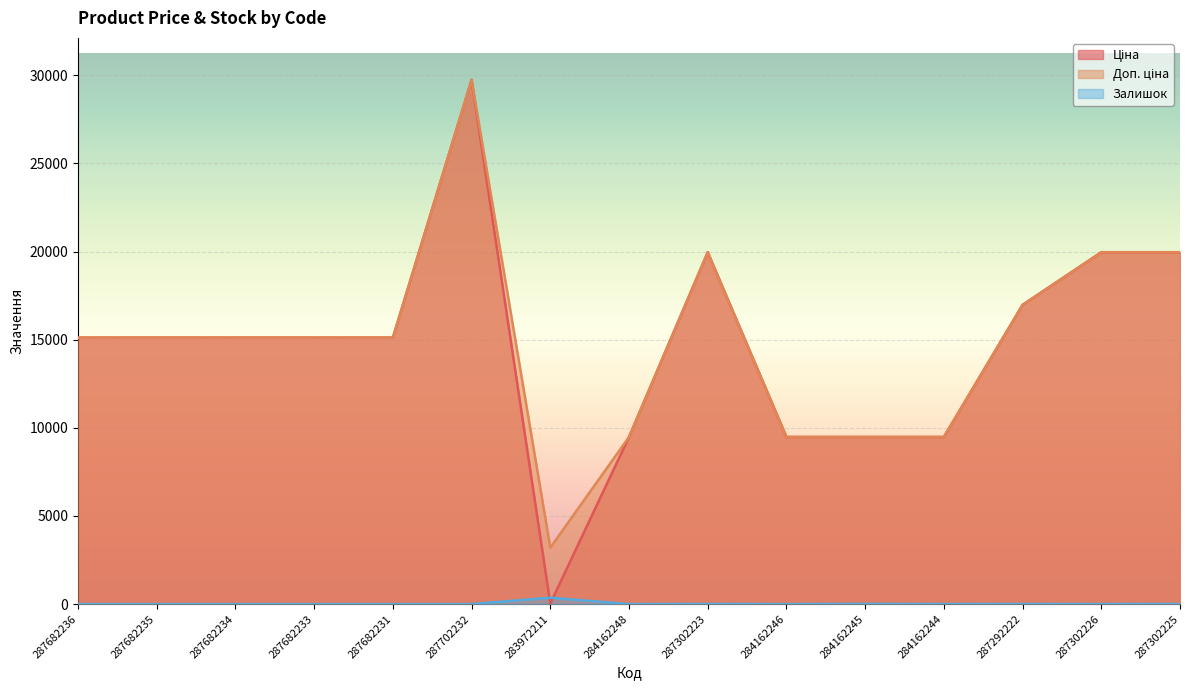

The value of Залишок at 287302226 is 1.0. True or false?

True